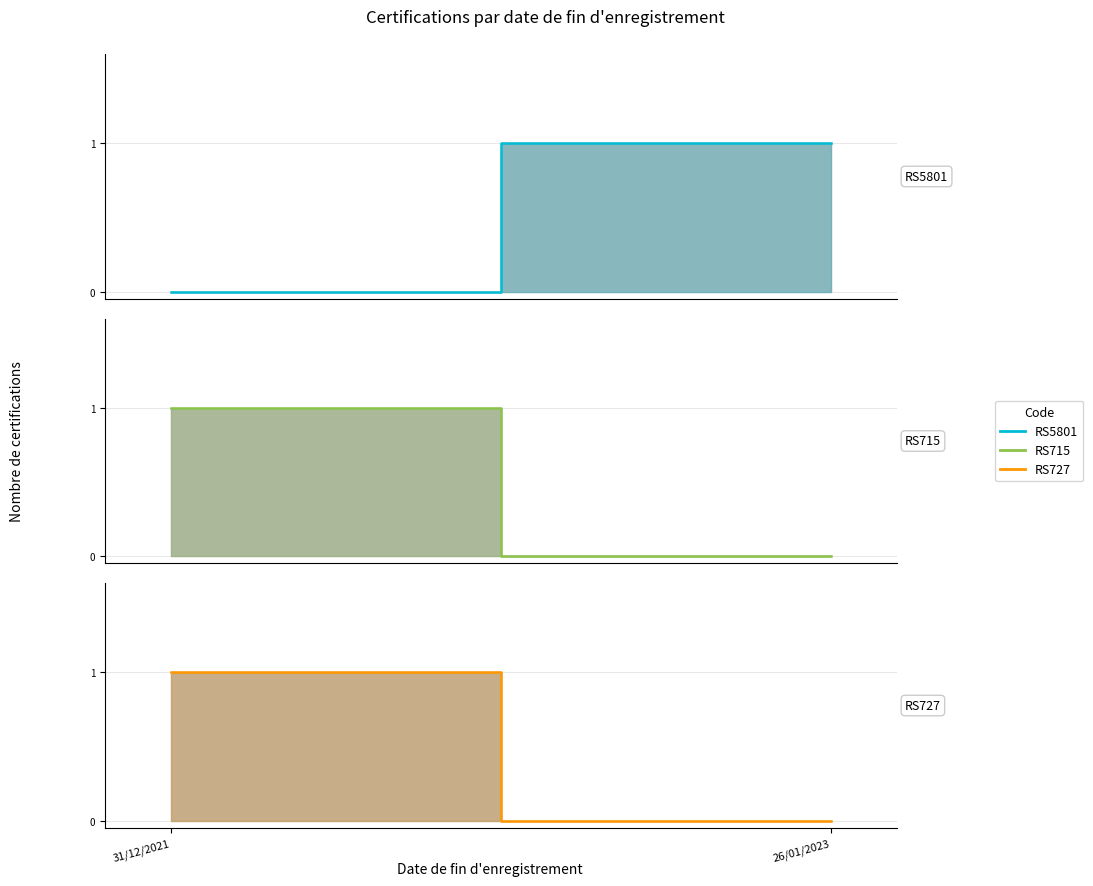

What is the spread (max minus min) of values at 26/01/2023?

1